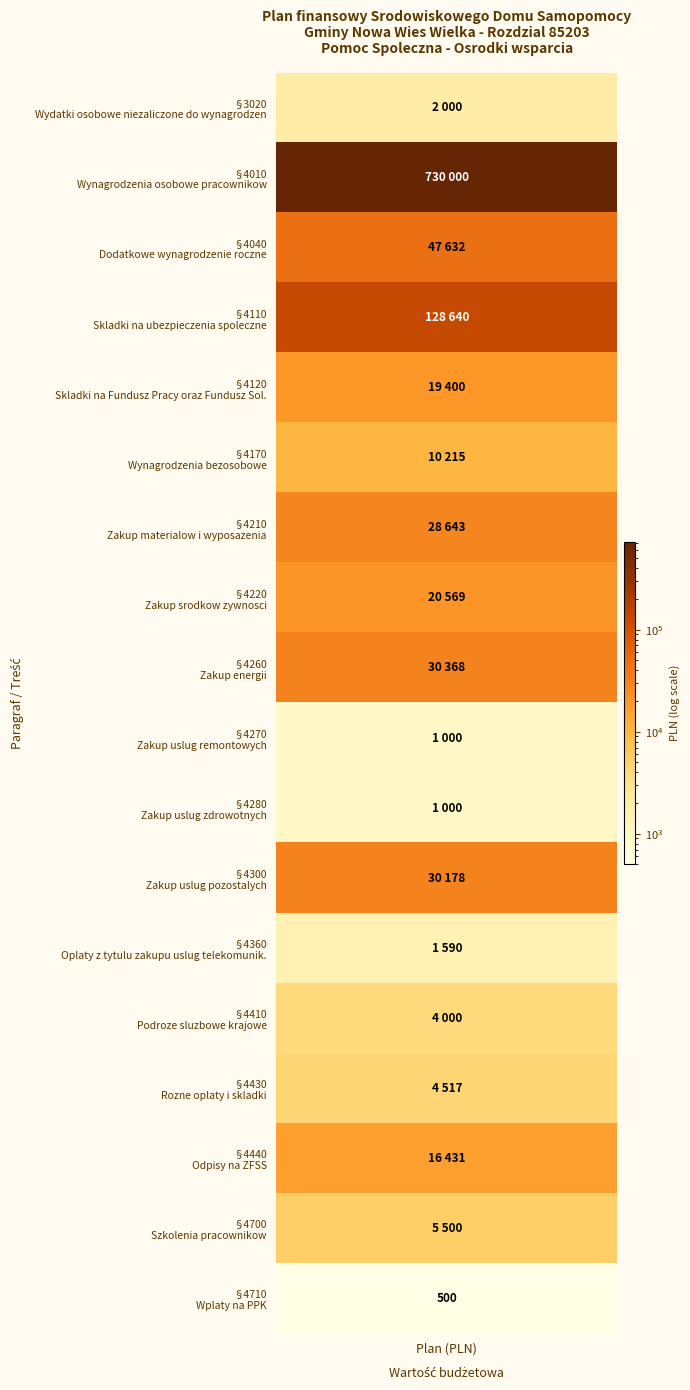

What is the difference between the maximum and minimum values?

729500